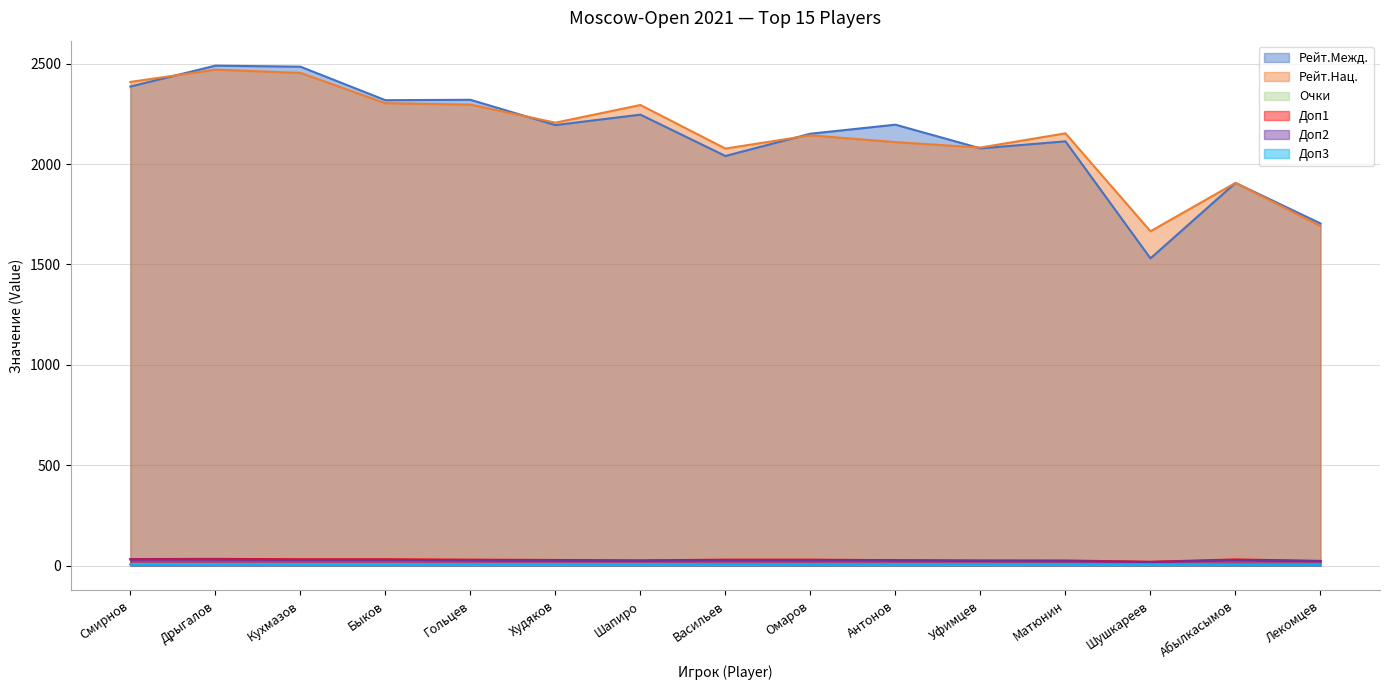

Does the chart have visible grid lines?

Yes